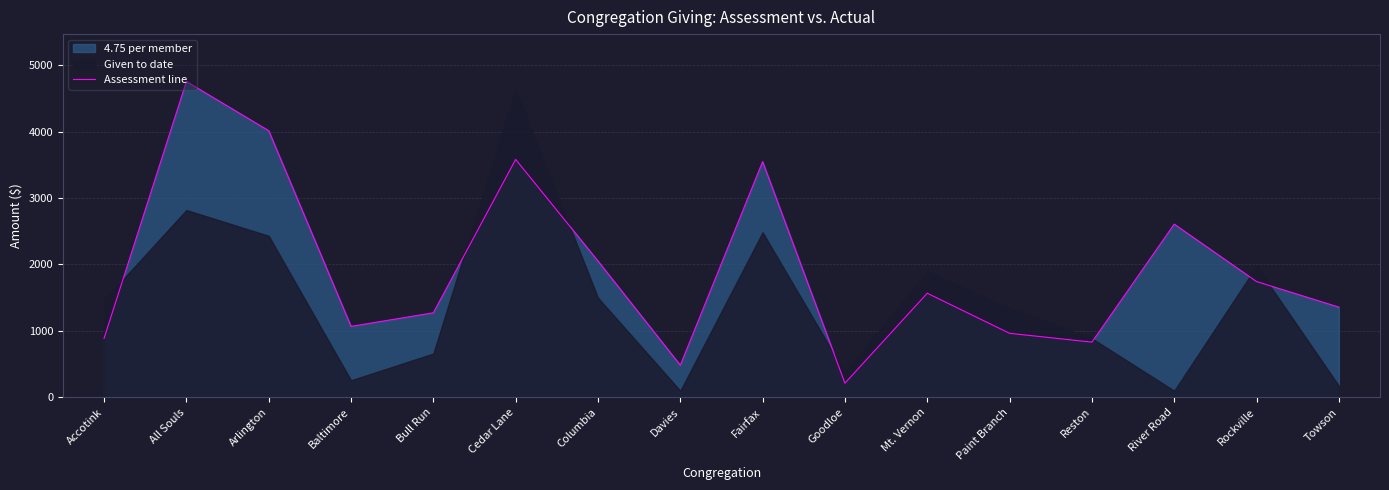

Rank the categories by value from highest to lowest.

All Souls, Arlington, Cedar Lane, Fairfax, River Road, Columbia, Rockville, Mt. Vernon, Towson, Bull Run, Baltimore, Paint Branch, Accotink, Reston, Davies, Goodloe